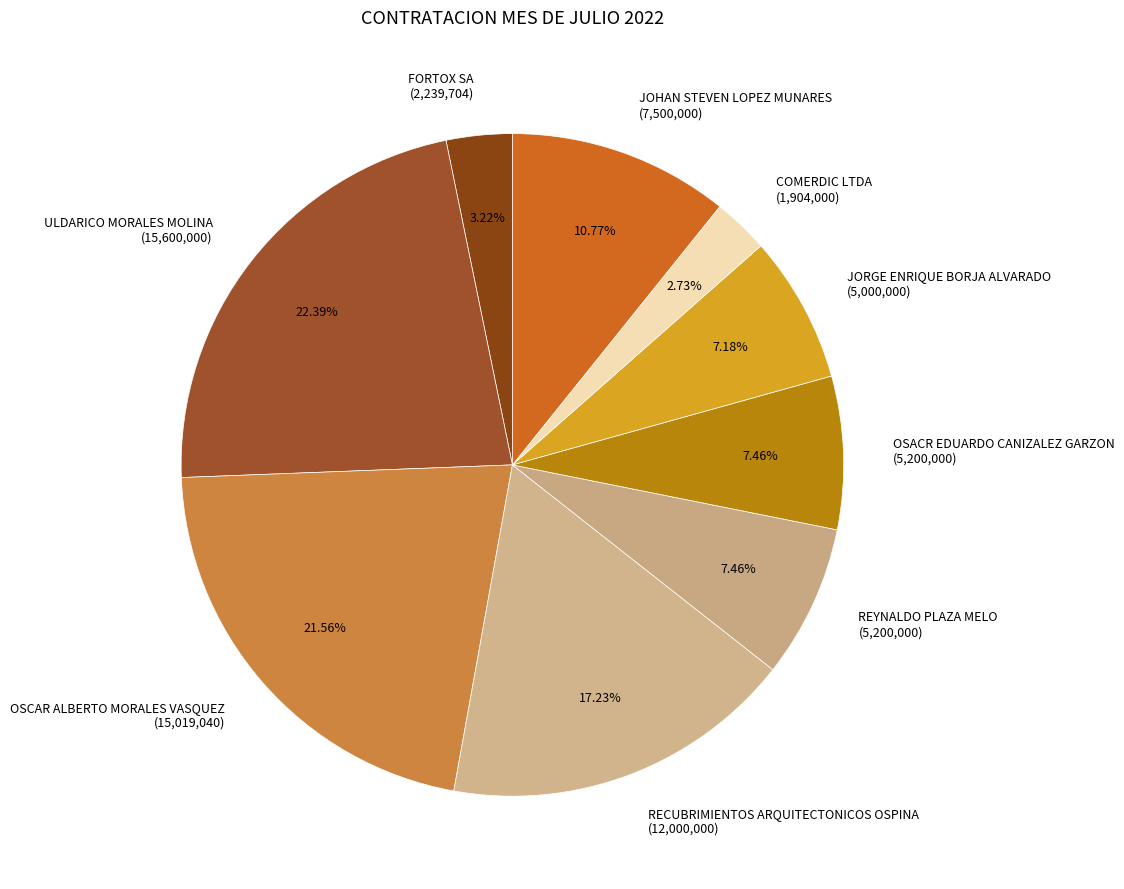

What is the ratio of the value at RECUBRIMIENTOS ARQUITECTONICOS OSPINA to the value at OSCAR ALBERTO MORALES VASQUEZ?

0.8